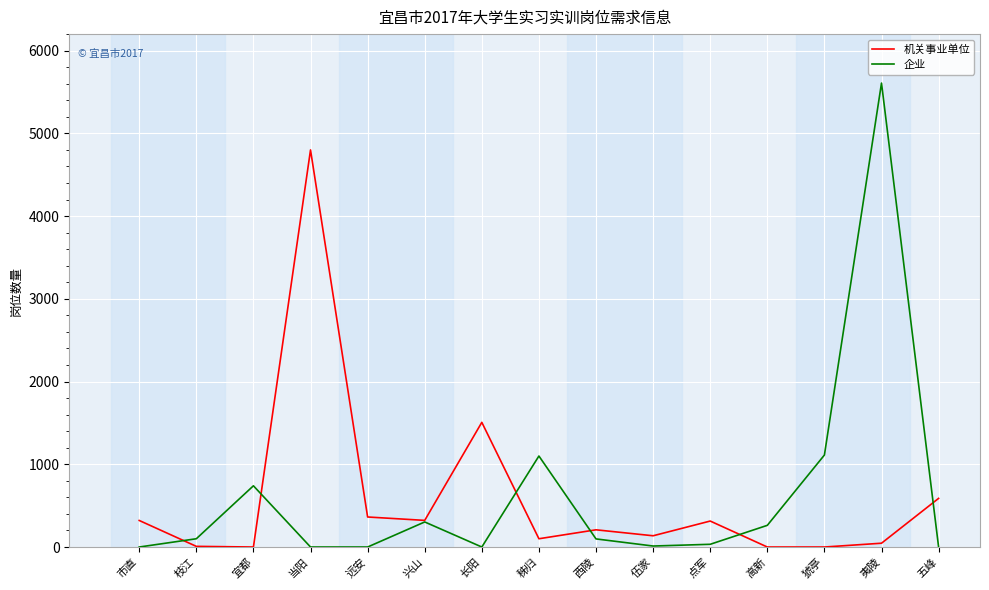

At 远安, list the series in order from largest to smallest.

机关事业单位, 企业